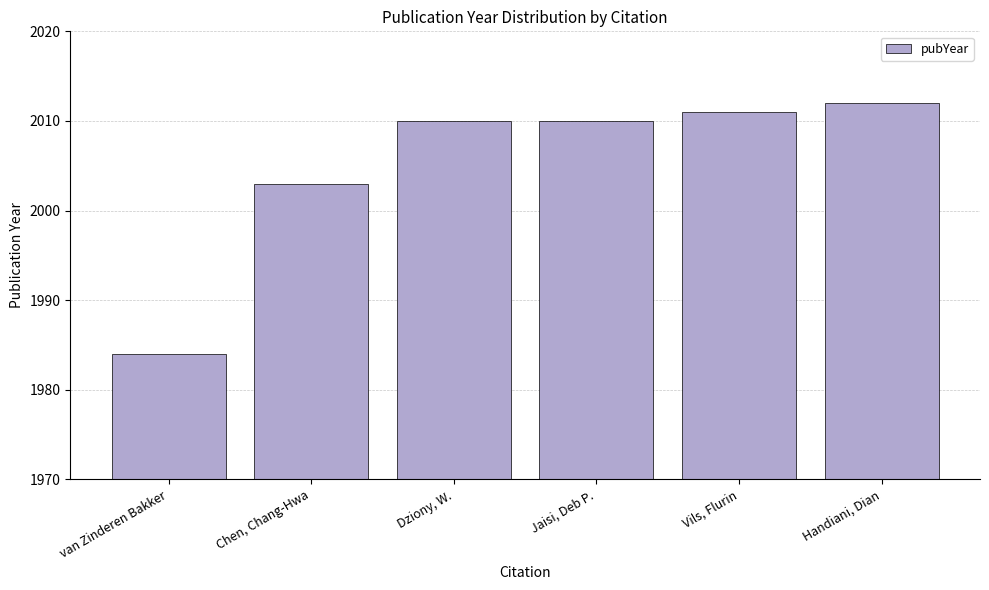

What is the value of the 5th bar from the left?

2011